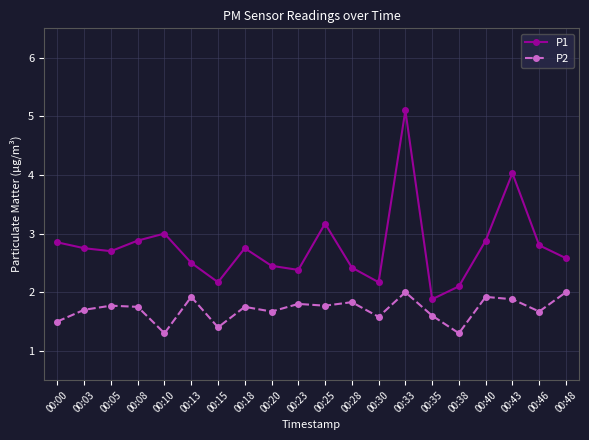

What is the value of the P2 point at the 17th from the left?

1.9